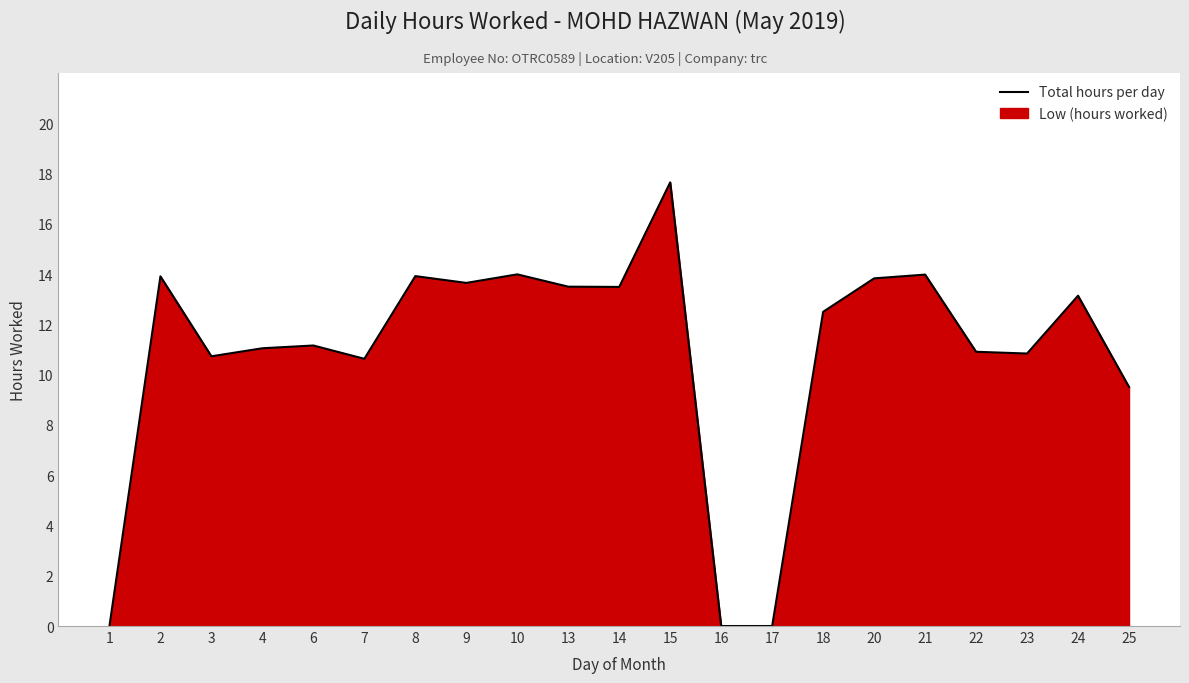

List the labels in order of value, smallest first.

1, 16, 17, 25, 7, 3, 23, 22, 4, 6, 18, 24, 14, 13, 9, 20, 2, 8, 21, 10, 15